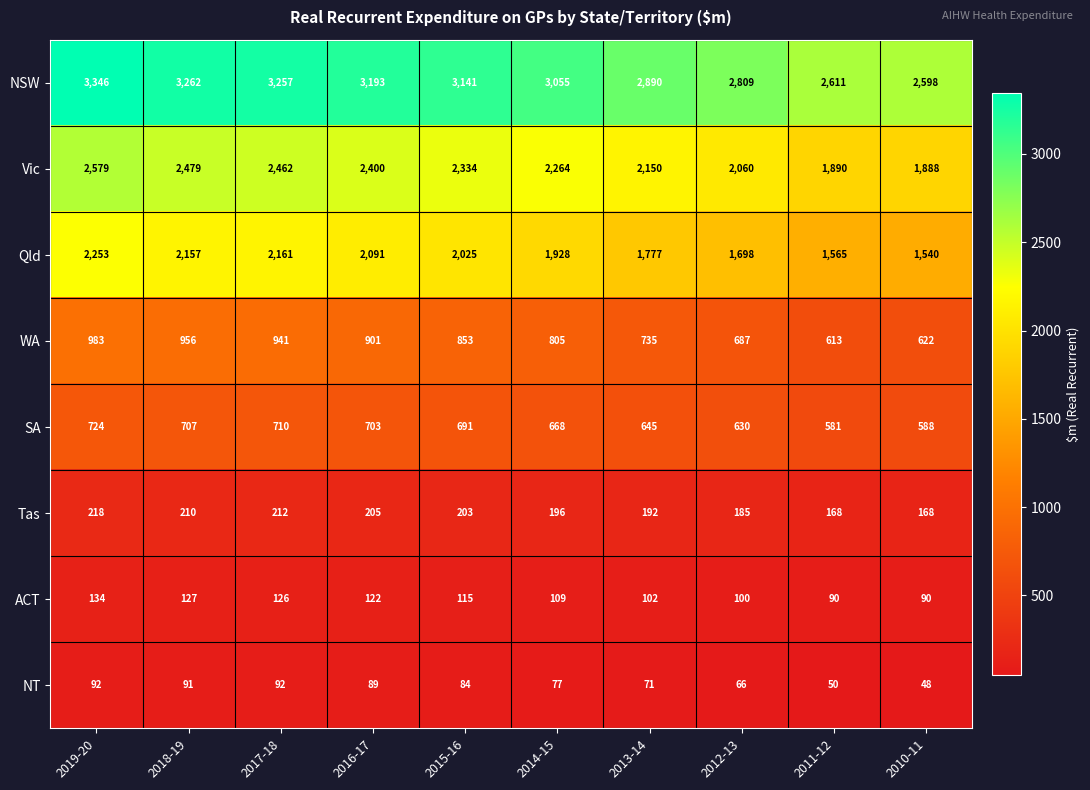

What is the difference between the maximum and minimum values in the ACT series?

44